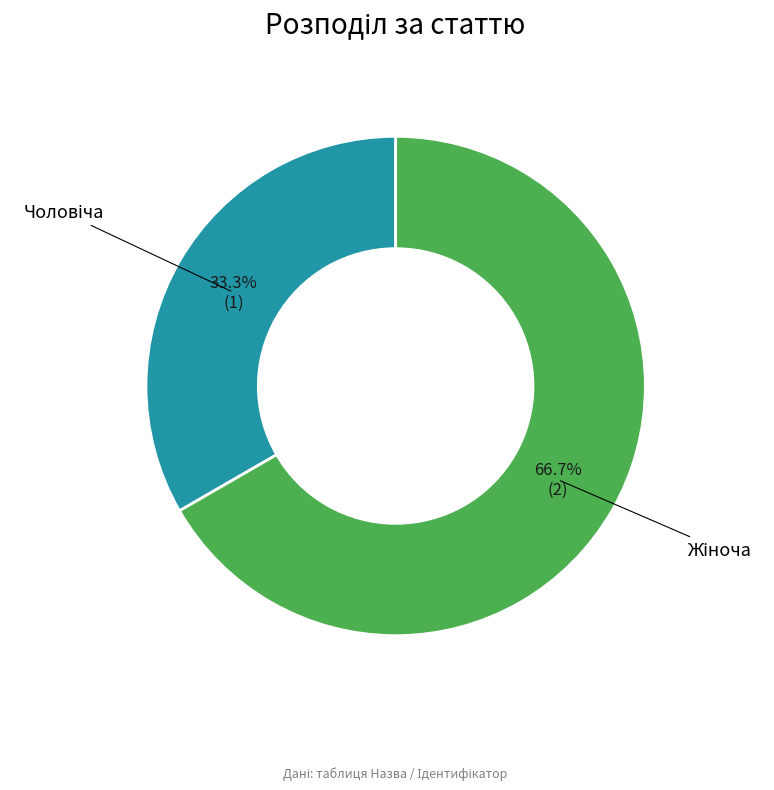

Does any single category account for the majority?

Yes